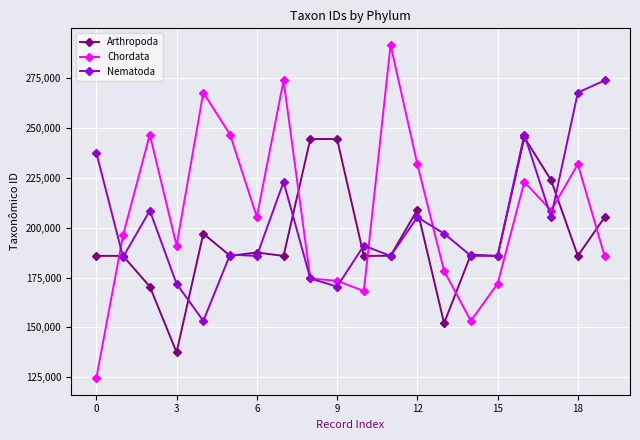

Count the number of categories in the chart.

20